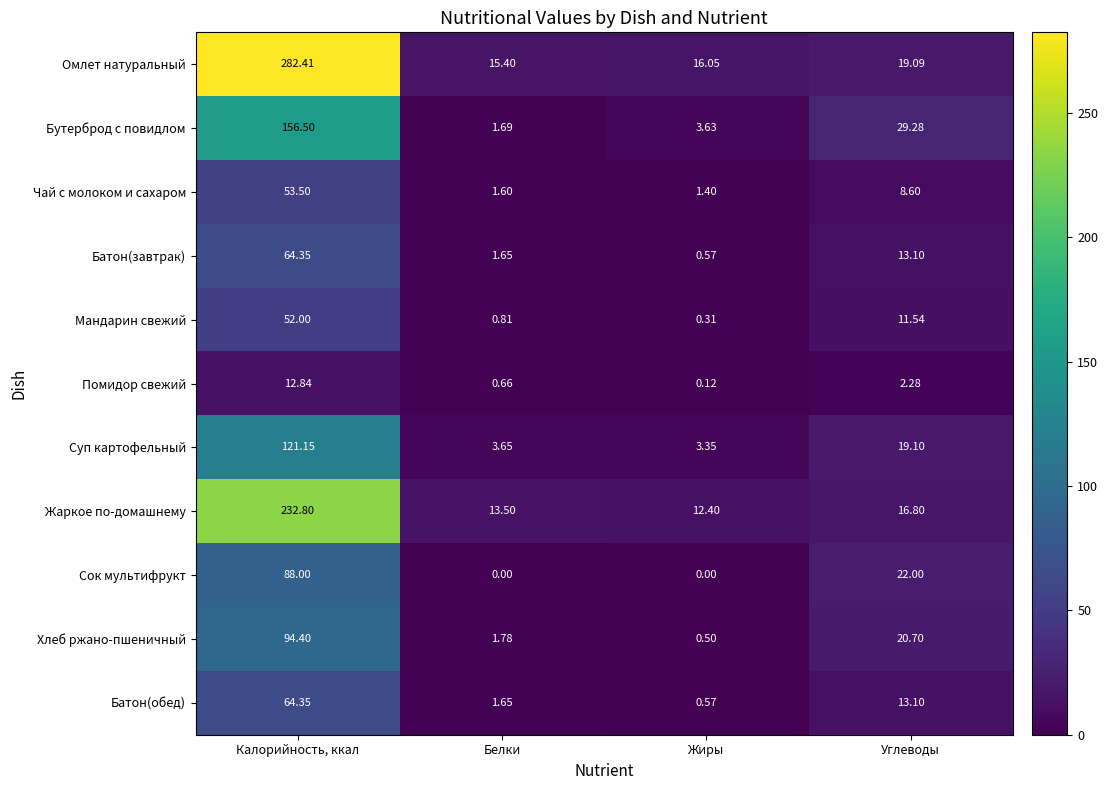

Which series has the largest range (max minus min)?

Омлет натуральный